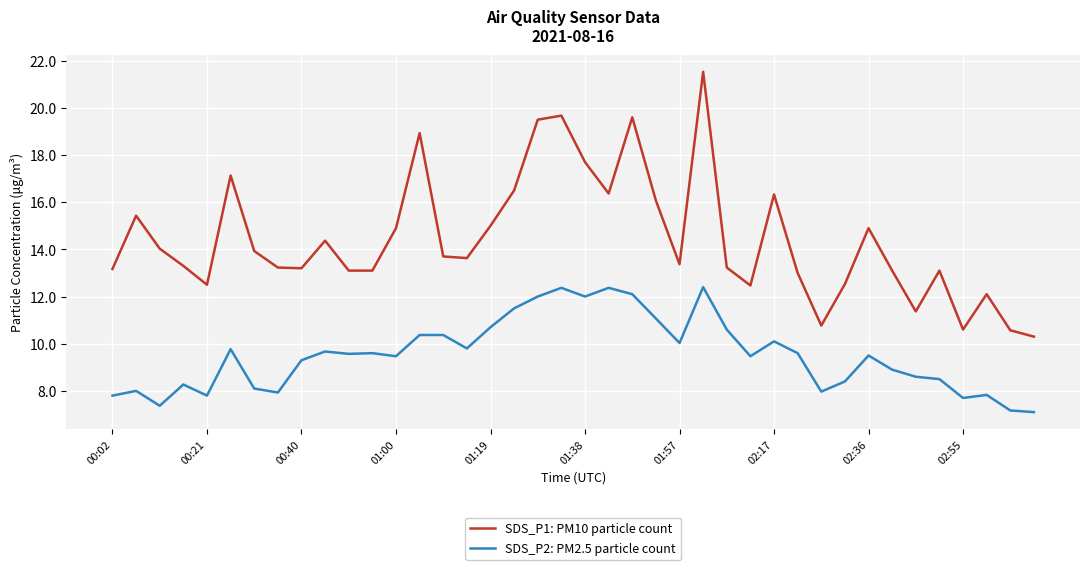

In SDS_P1: PM10 particle count, how many points are higher than both neighbors (excluding endpoints)?

11